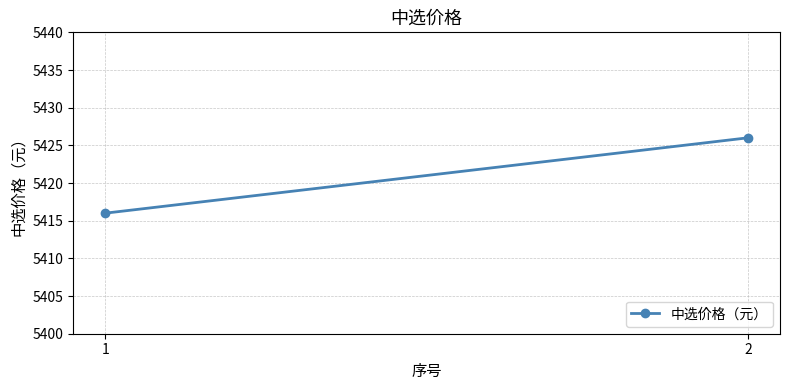

True or false: the data shows 5416 at 1.

True